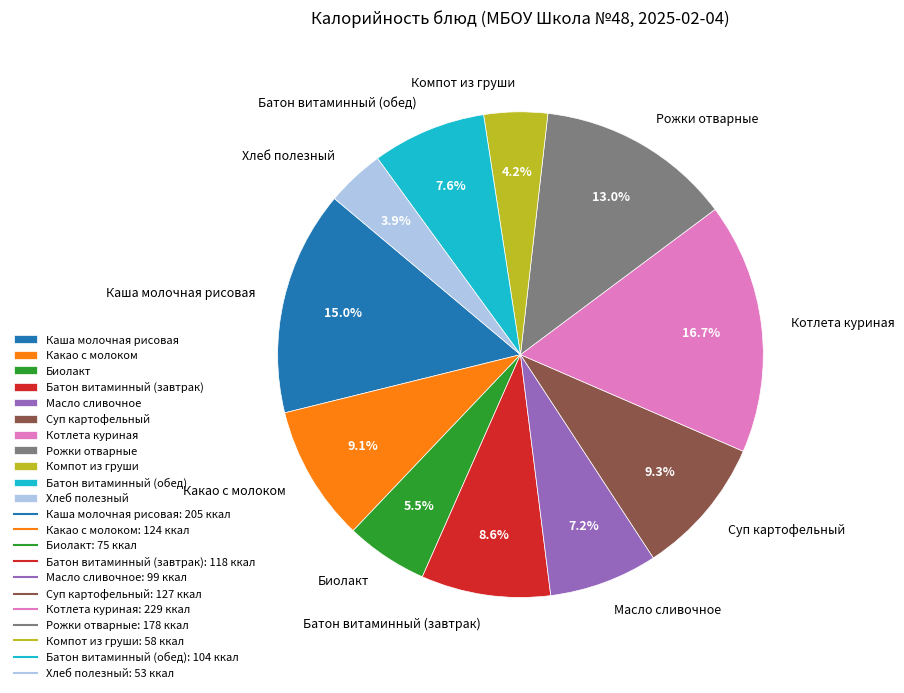

What percentage is NOT represented by Масло сливочное?

92.8%